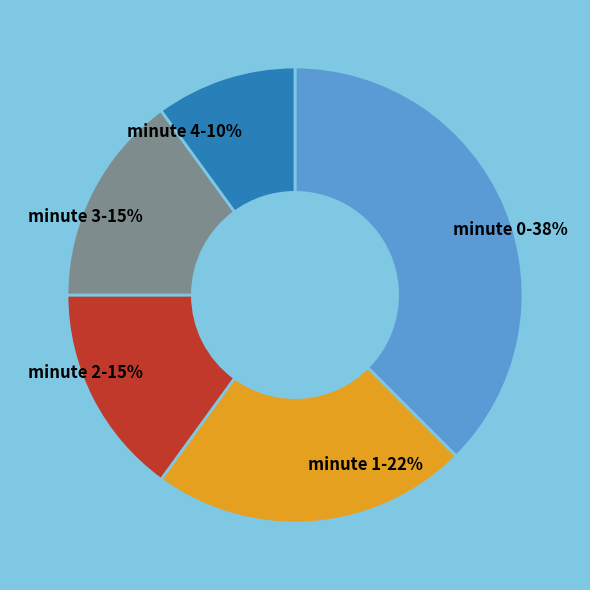

What is the ratio of the value at minute 0 to the value at minute 2?

2.5